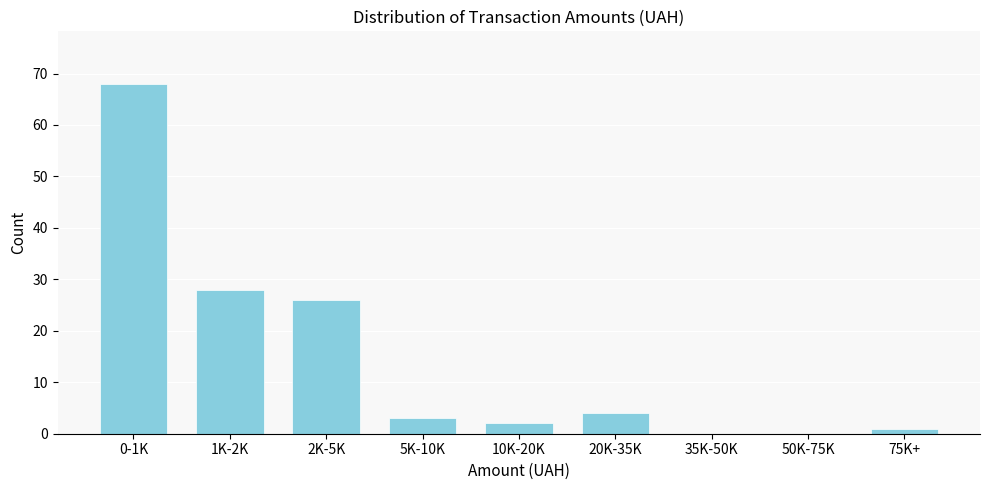

Reading left to right, what are all the values shown in this chart?

0-1K=68	1K-2K=28	2K-5K=26	5K-10K=3	10K-20K=2	20K-35K=4	35K-50K=0	50K-75K=0	75K+=1